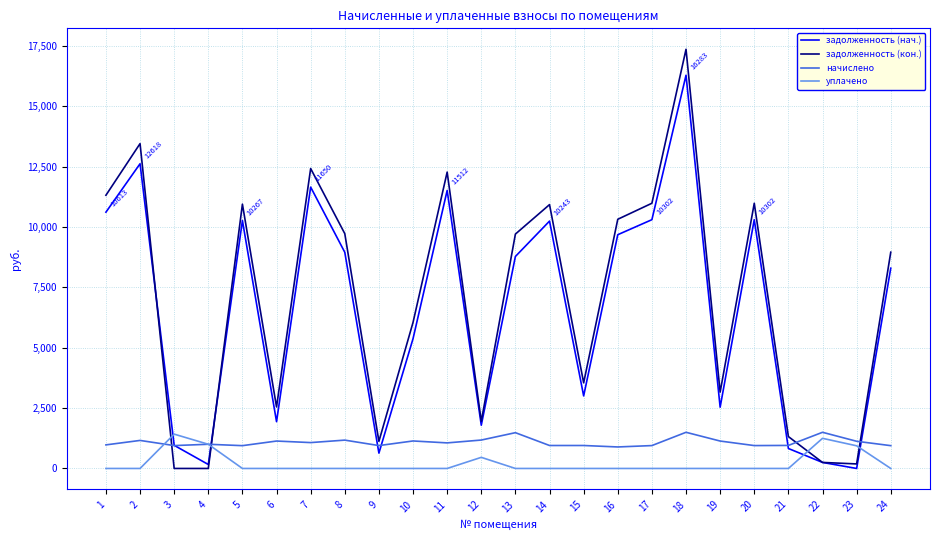

The value of начислено at 6 is 1135.3. True or false?

True